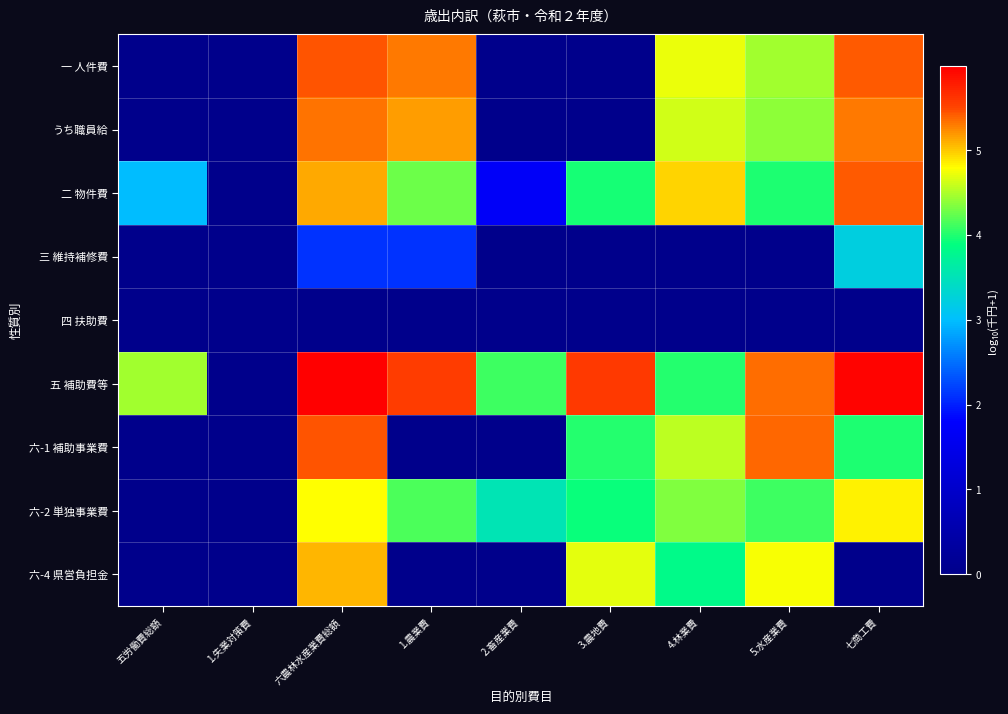

List the series in order of their peak value, highest first.

五 補助費等, 六-1 補助事業費, 一 人件費, 二 物件費, うち職員給, 六-4 県営負担金, 六-2 単独事業費, 三 維持補修費, 四 扶助費